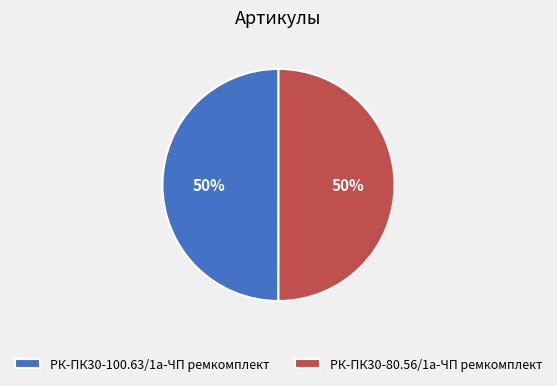

Count the number of slices in the pie.

2